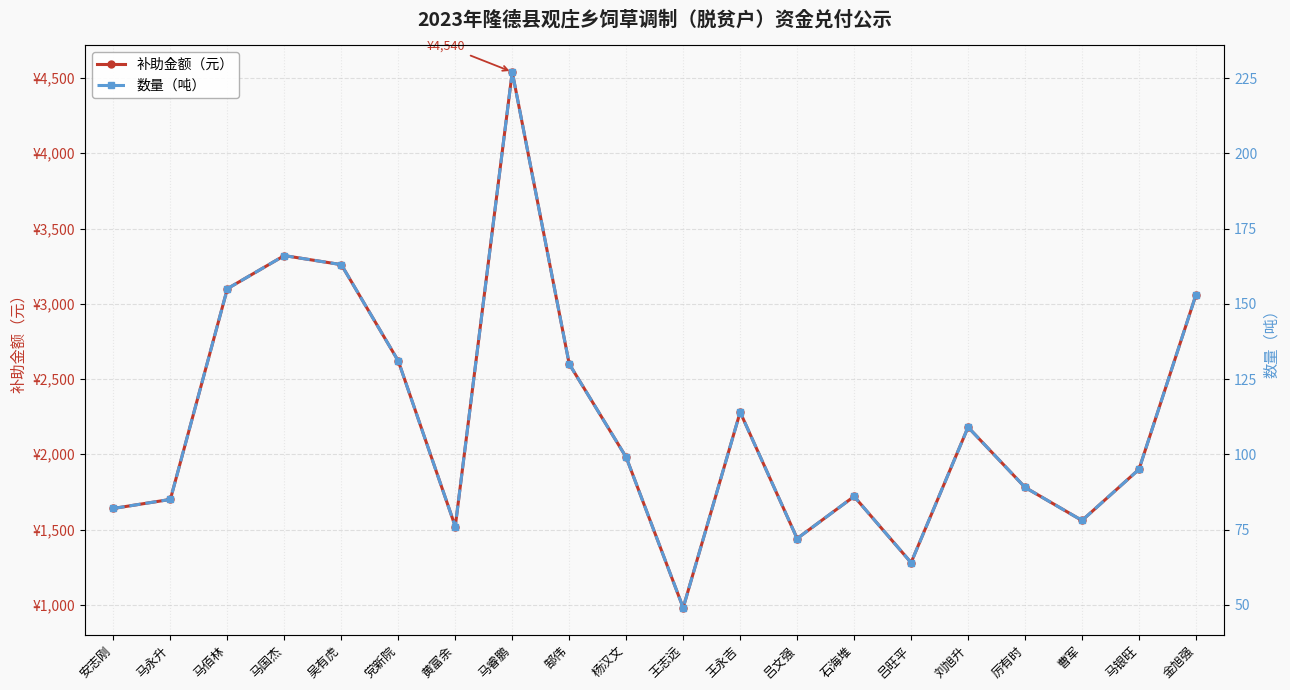

Which series has the largest range (max minus min)?

补助金额（元）